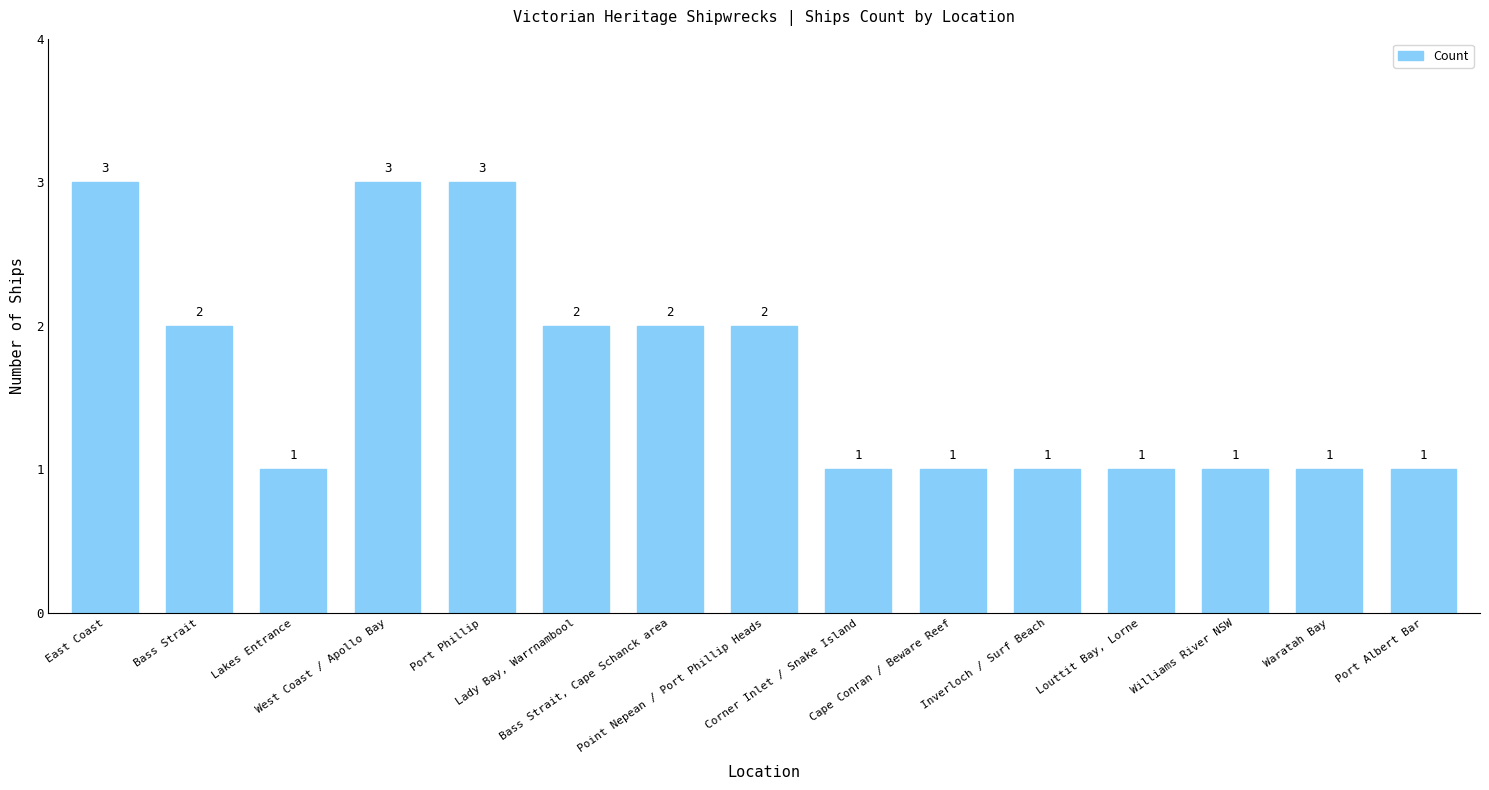

Reading left to right, list all the values displayed in this chart.

East Coast=3	Bass Strait=2	Lakes Entrance=1	West Coast / Apollo Bay=3	Port Phillip=3	Lady Bay, Warrnambool=2	Bass Strait, Cape Schanck area=2	Point Nepean / Port Phillip Heads=2	Corner Inlet / Snake Island=1	Cape Conran / Beware Reef=1	Inverloch / Surf Beach=1	Louttit Bay, Lorne=1	Williams River NSW=1	Waratah Bay=1	Port Albert Bar=1